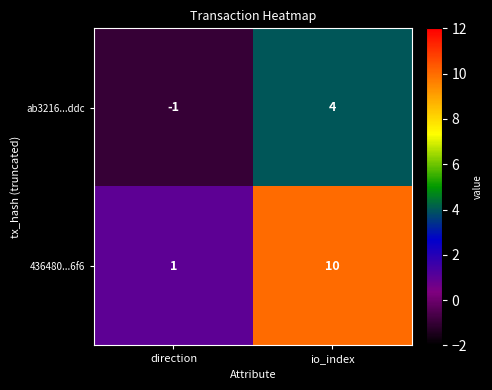

What is the spread (max minus min) of values at io_index?

6